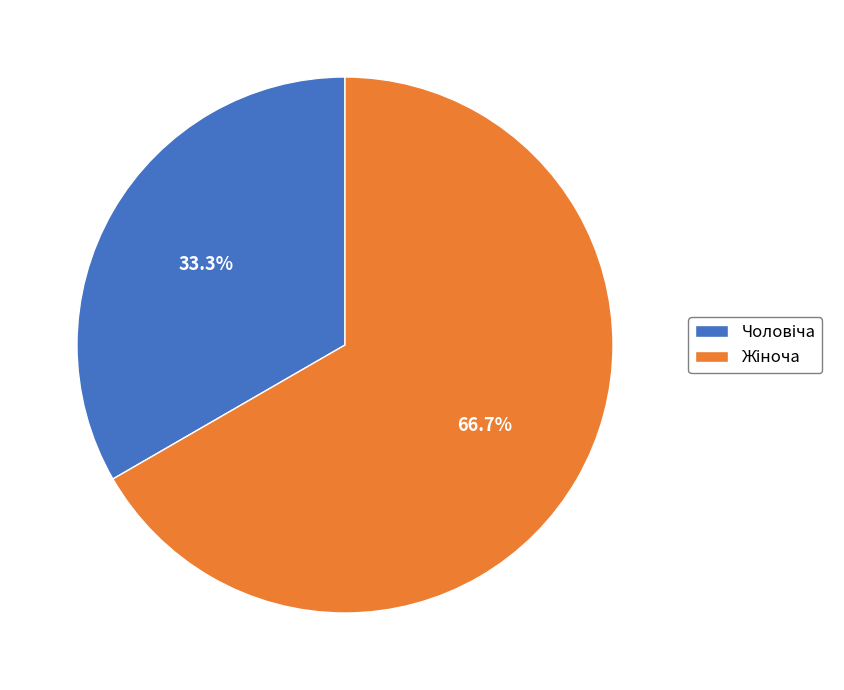

Does any single category account for the majority?

Yes